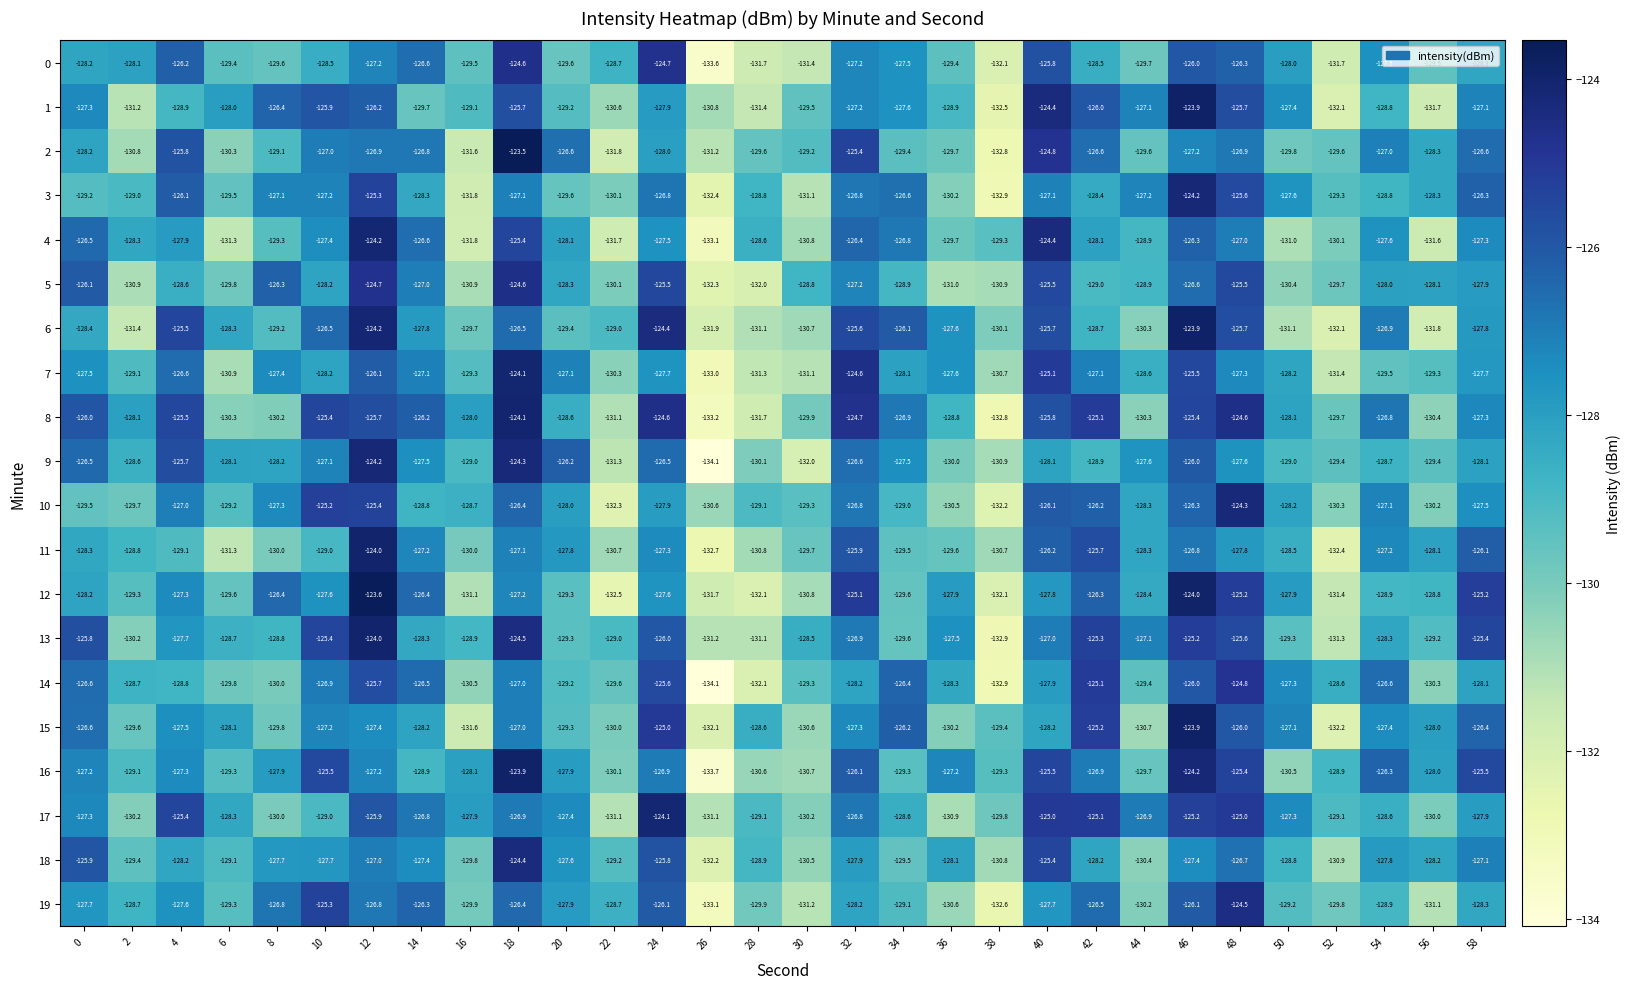

Where is 0 nearest to the value -129?

22